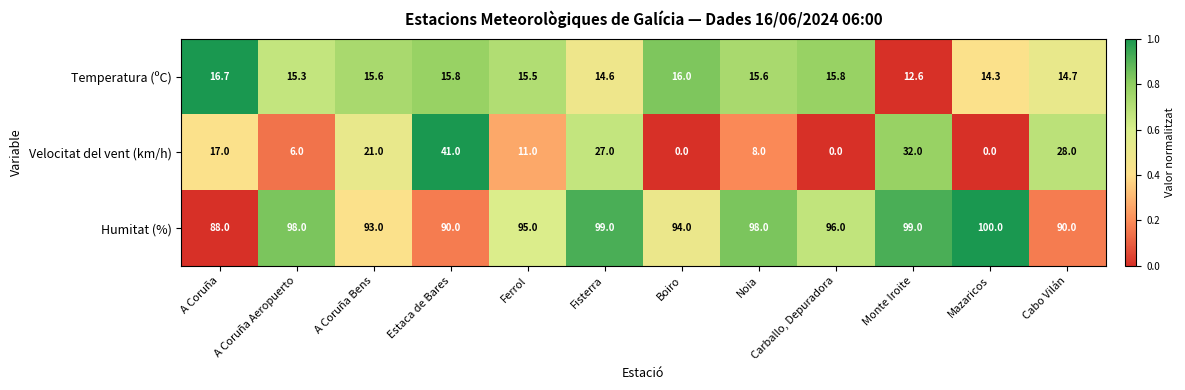

At which category is the sum across all series the highest?

Estaca de Bares